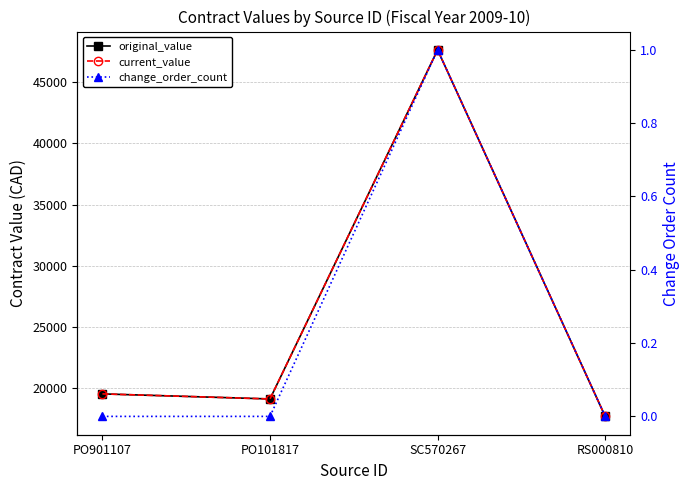

Where does the original_value series first go above 19539?

SC570267